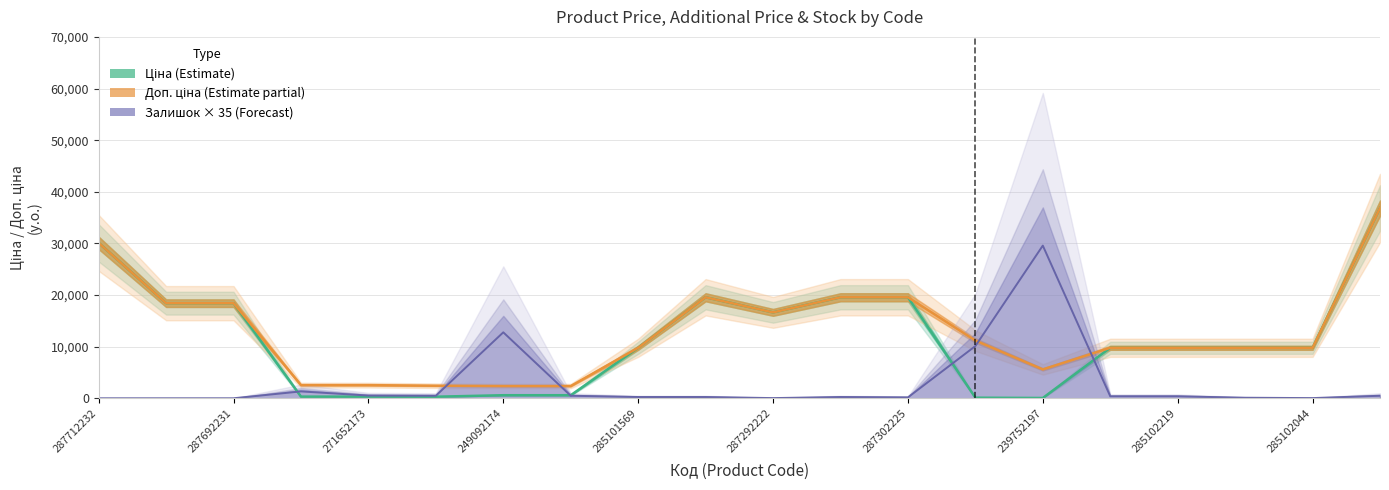

Which has a higher value, 16 or 11?

11